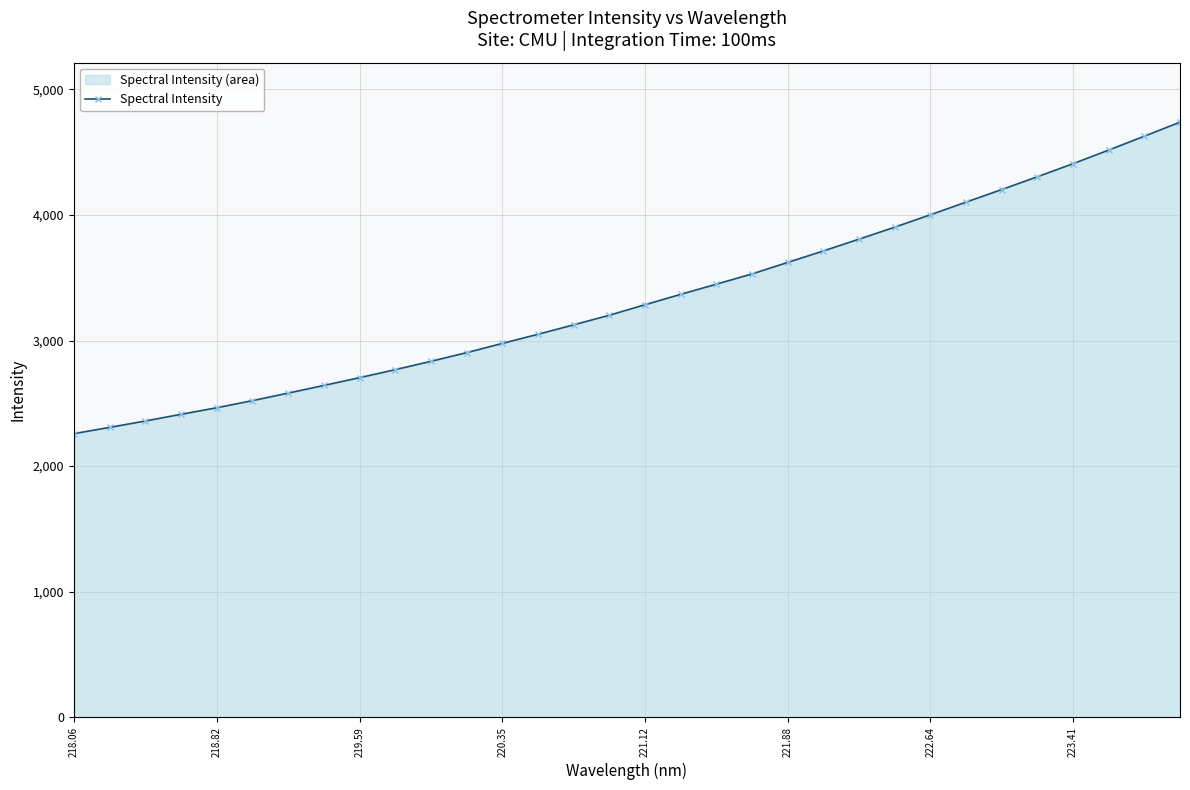

What is the difference between the second highest and minimum values?

2368.4